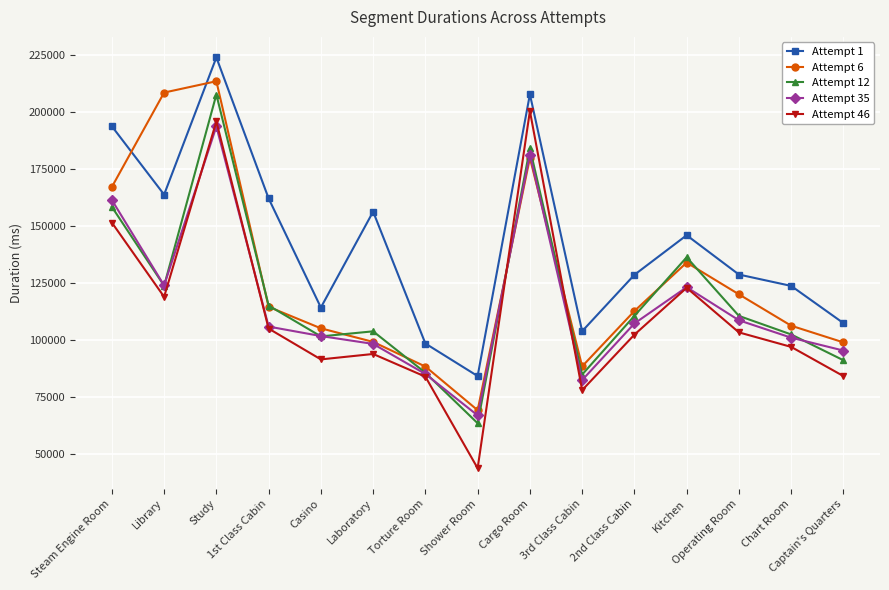

What is the sum of the Attempt 35 values at 1st Class Cabin and Steam Engine Room?

267483